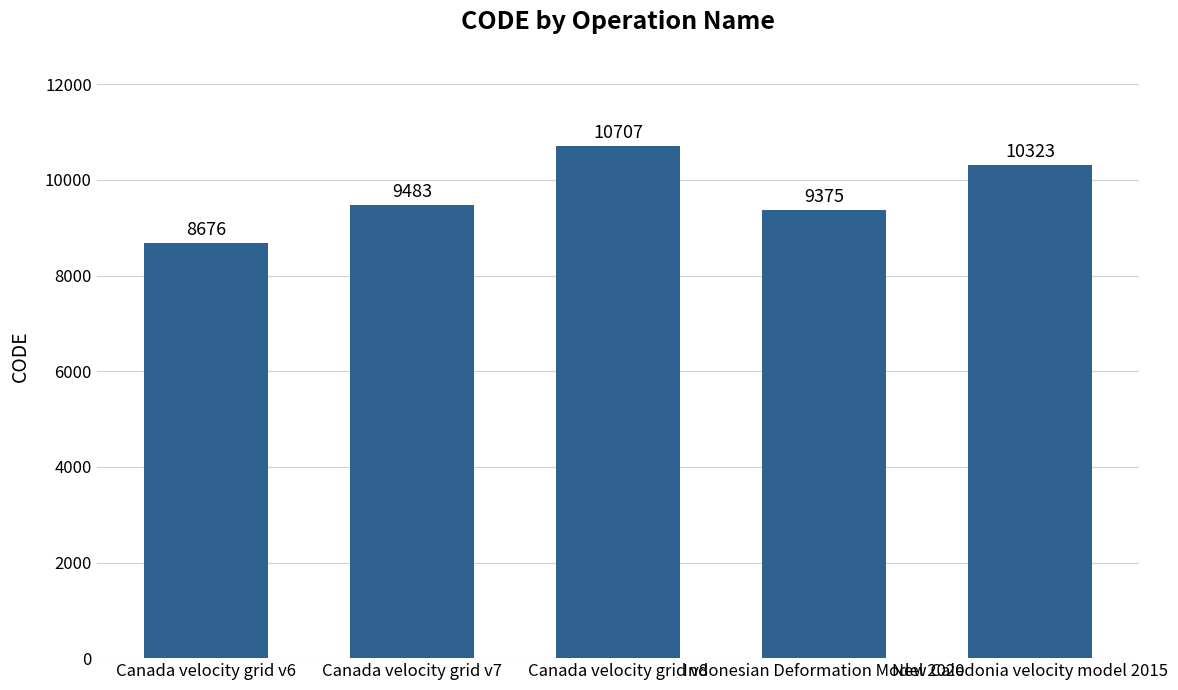

Rank the categories by value from lowest to highest.

Canada velocity grid v6, Indonesian Deformation Model 2020, Canada velocity grid v7, New Caledonia velocity model 2015, Canada velocity grid v8